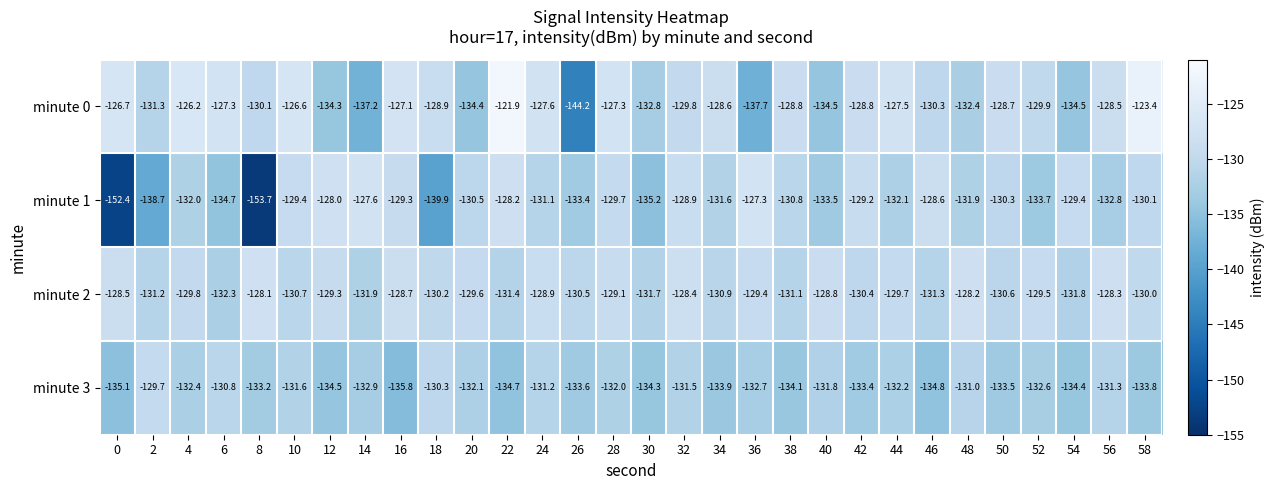

What is the sum of all minute 3 values?

-3985.2